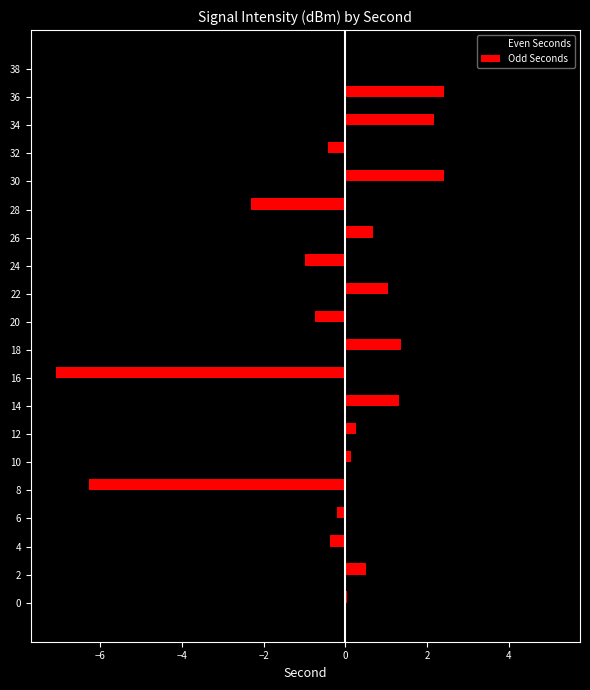

True or false: Odd Seconds has a value of -0.2 at 6.

True